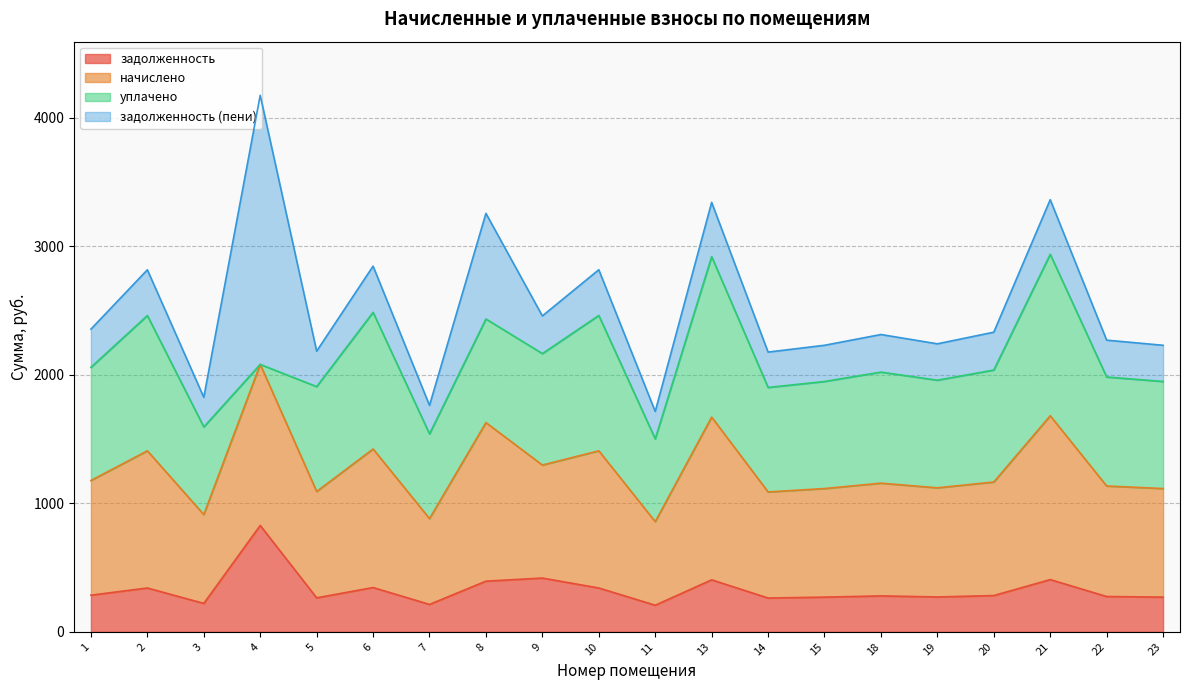

What is the value of the 1st point from the left?

1.0